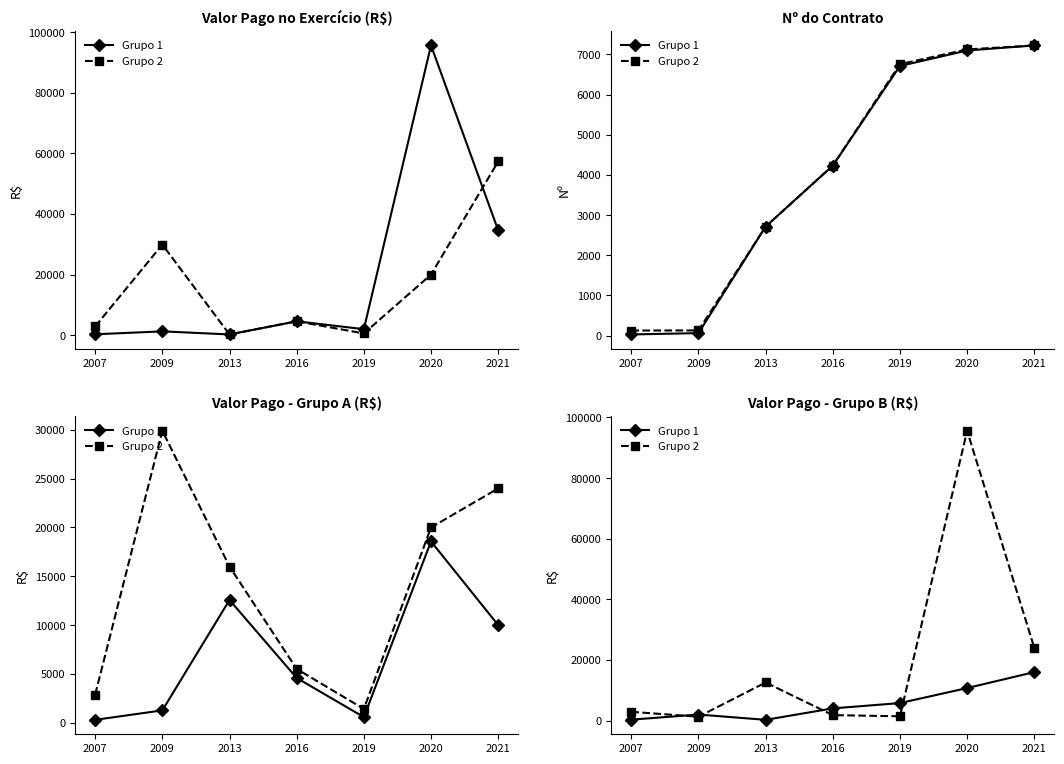

List the labels in order of Grupo 1 value, largest first.

2021, 2020, 2019, 2016, 2009, 2007, 2013